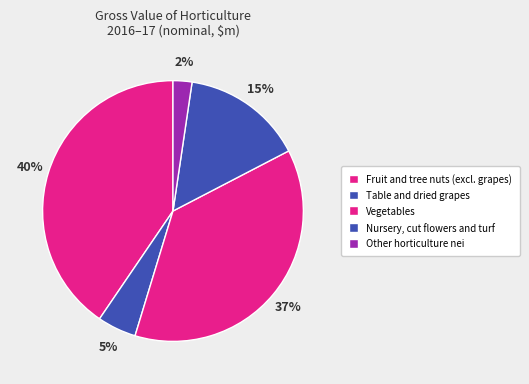

Rank the categories by value from highest to lowest.

Fruit and tree nuts (excl. grapes), Vegetables, Nursery, cut flowers and turf, Table and dried grapes, Other horticulture nei